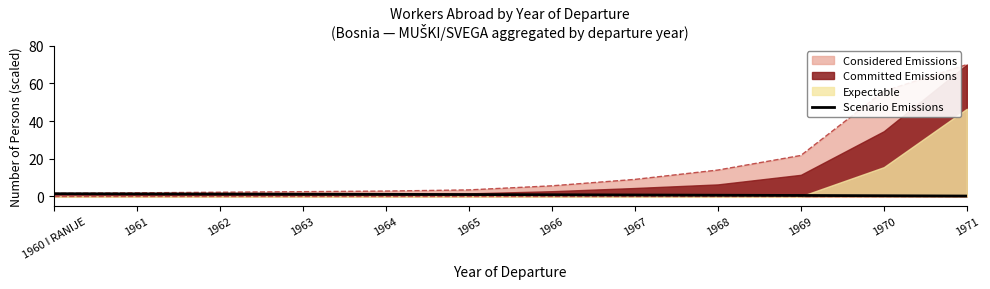

What is the value of the 3rd point from the left?

1.2